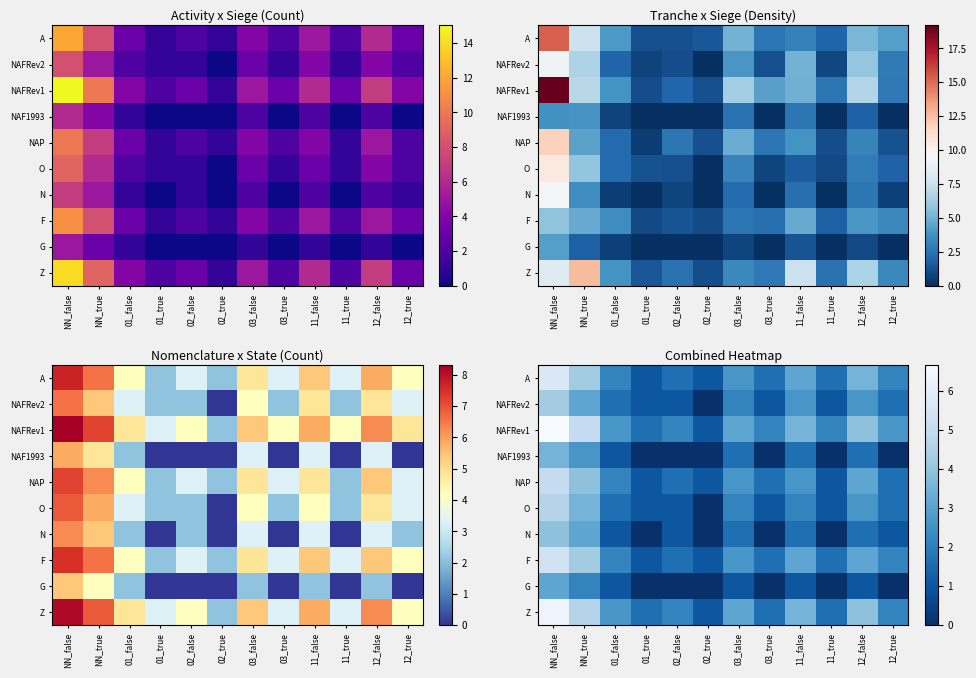

Which has a higher value, 01_true or 03_false?

03_false